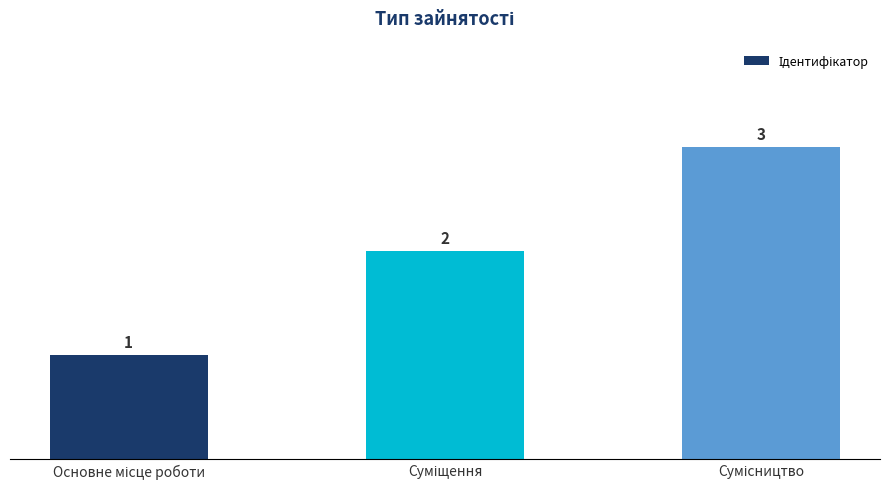

What is the greatest value displayed?

3